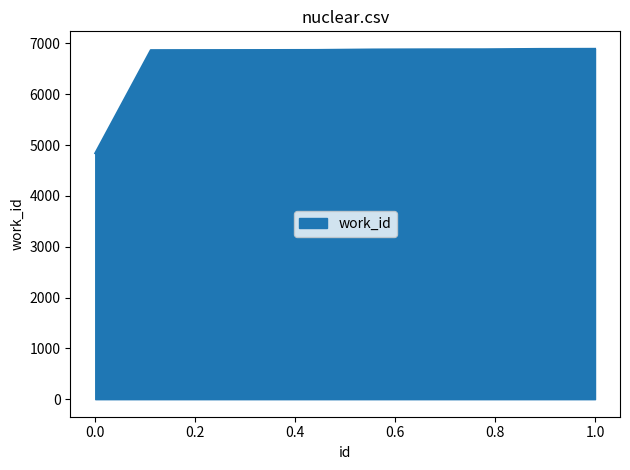

What is the minimum value shown in the chart?

4840